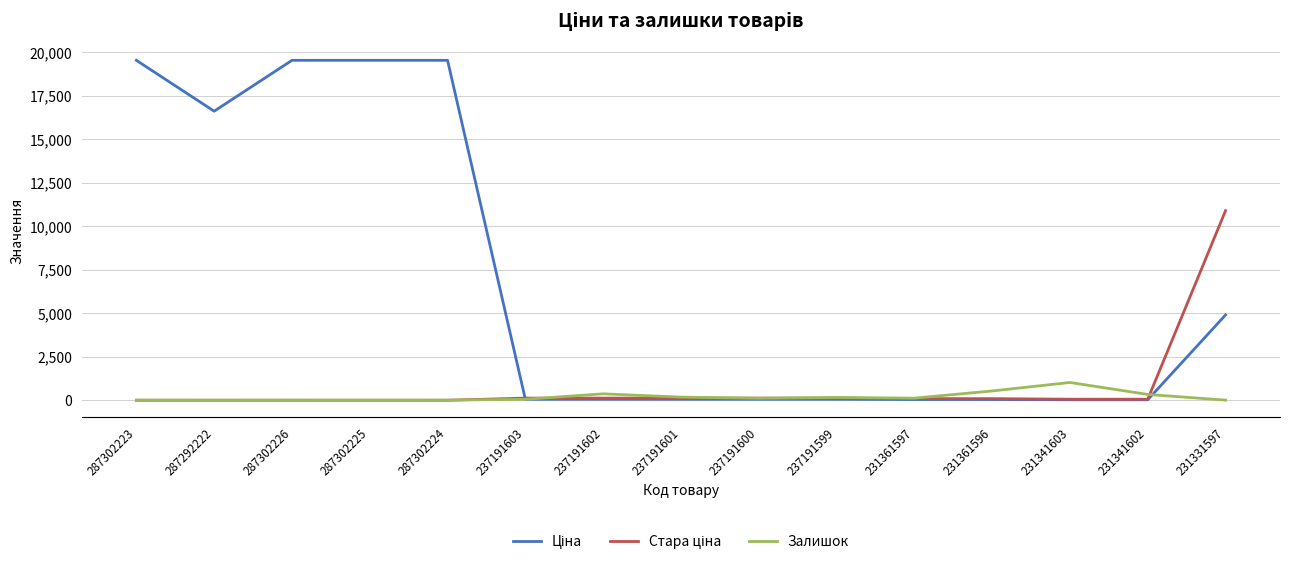

What is the maximum value shown in the chart?

19542.7